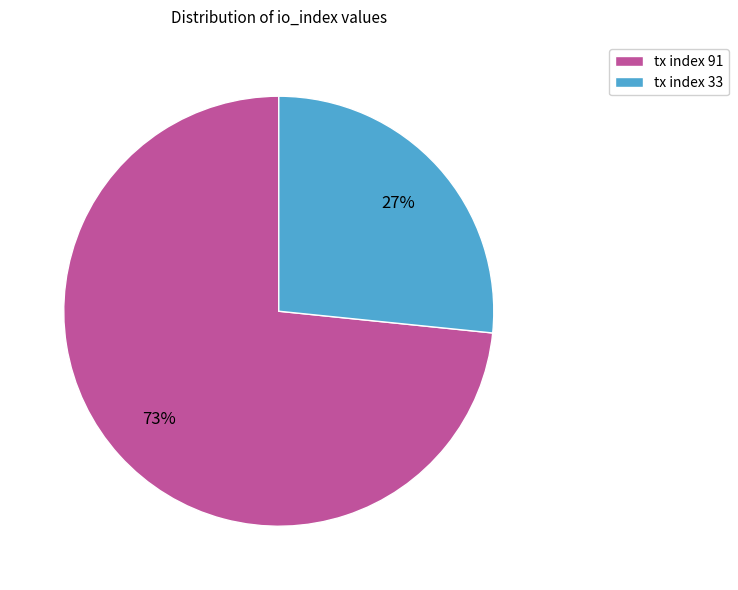

Rank the categories by value from lowest to highest.

tx index 33, tx index 91